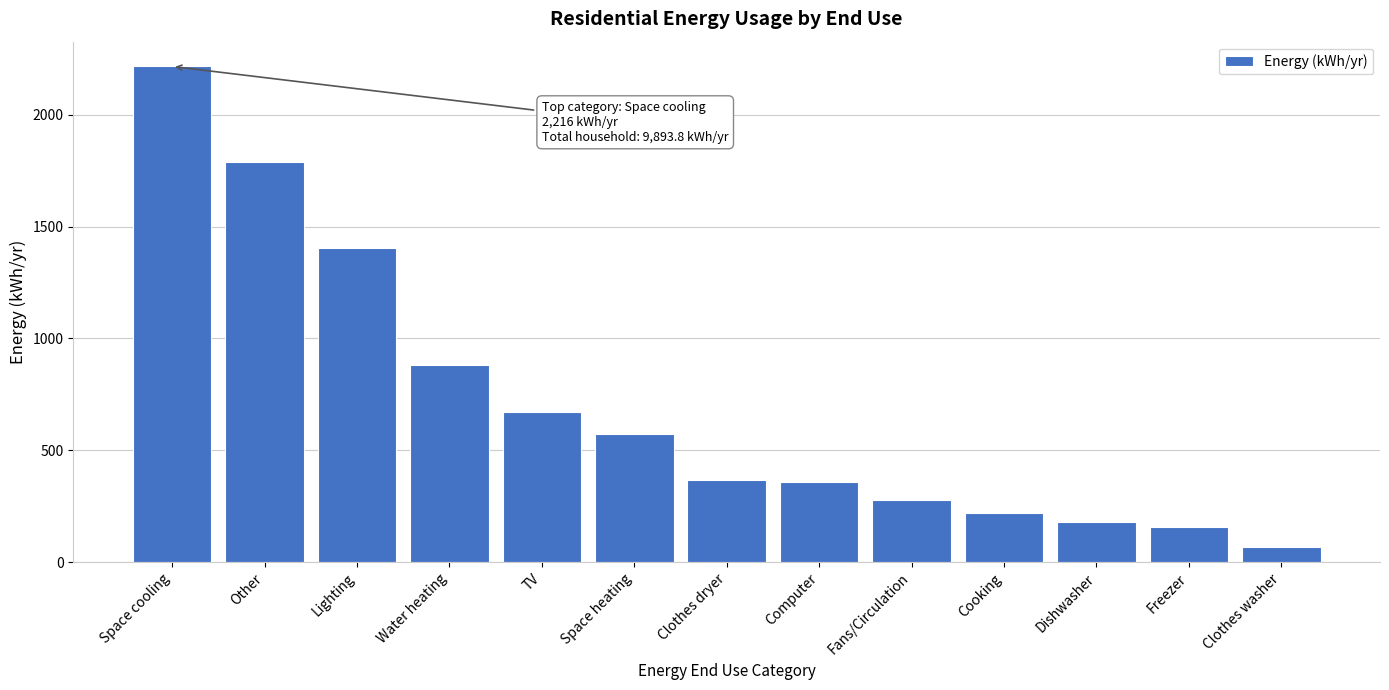

True or false: the data shows 2980.8 at Other.

False